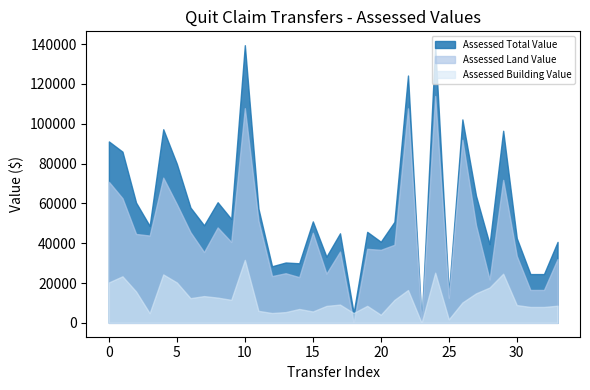

What is the total value across all series at 4?

194530